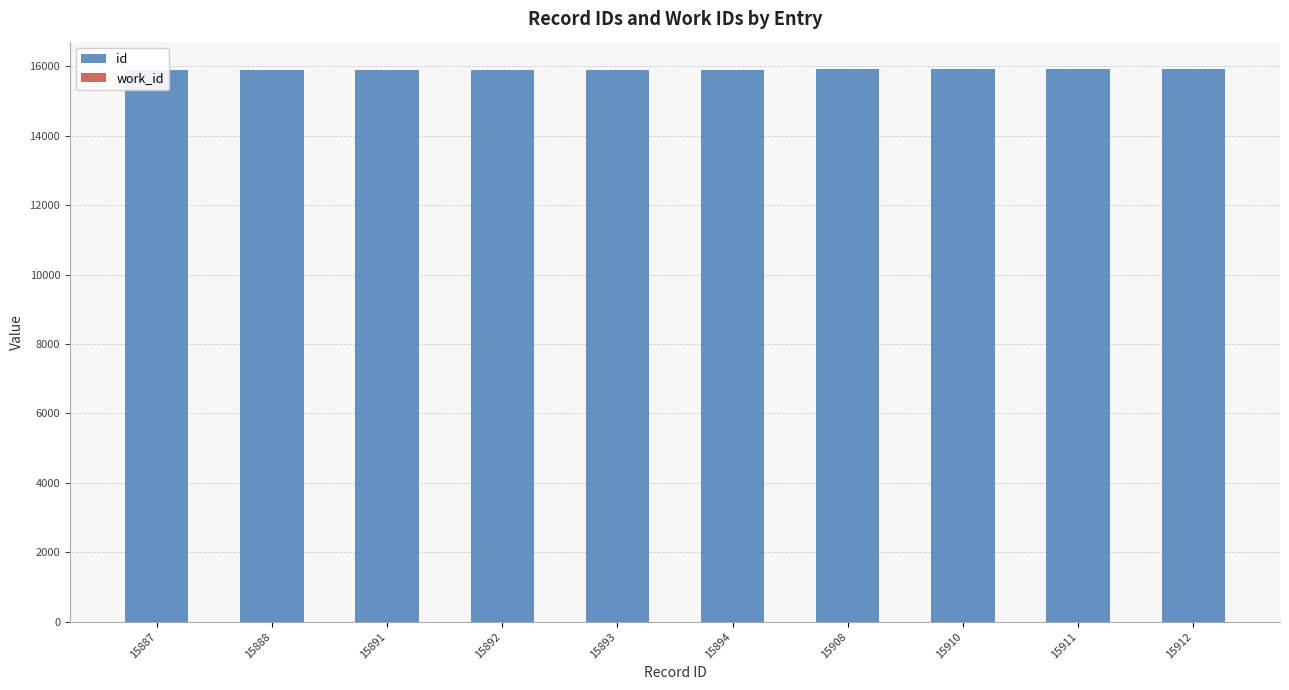

What is the total value across all series at 15887?

15887